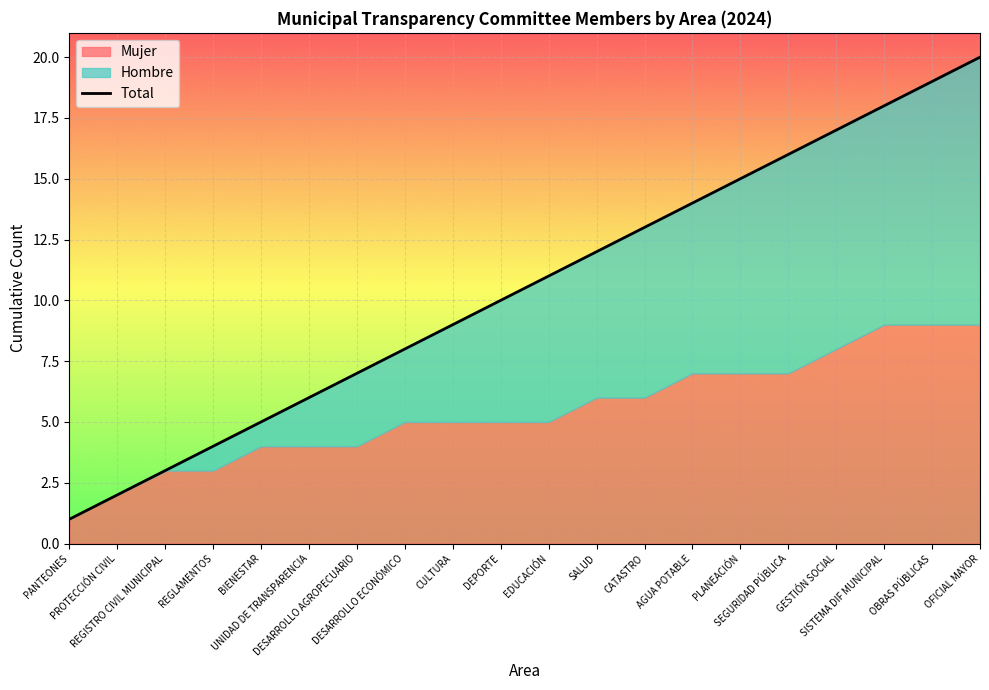

What is the value of the 9th point from the left?

9